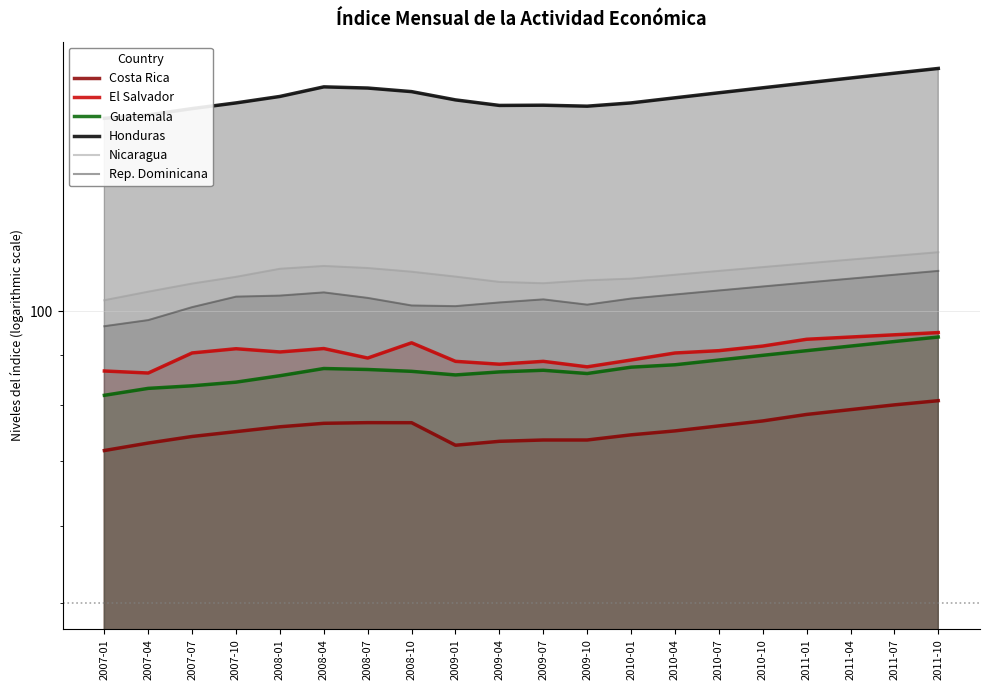

What is the difference between the highest and lowest values at 2008-07?

93.2